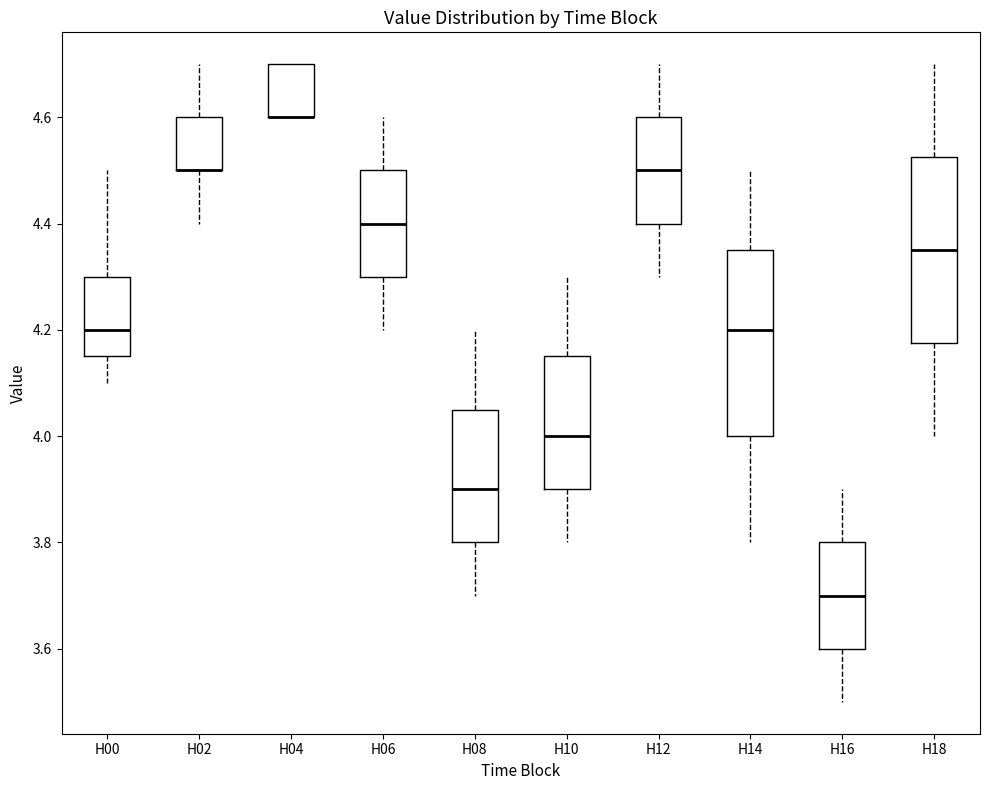

Reading left to right, transcribe this box plot: for each box, give where its median line is, the range the box spans, and where its two whiskers end, as read against the y-axis. The values are not printed on the chart, so give them approximately, as read against the axis.

H00: median 4.20, box 4.16 to 4.30, whiskers 4.10 to 4.50
H02: median 4.50 (drawn on the box's lower edge), box 4.50 to 4.60, whiskers 4.40 to 4.70
H04: median 4.60 (drawn on the box's lower edge), box 4.60 to 4.70, whiskers 4.60 to 4.70
H06: median 4.40, box 4.30 to 4.50, whiskers 4.20 to 4.60
H08: median 3.90, box 3.80 to 4.06, whiskers 3.70 to 4.20
H10: median 4.00, box 3.90 to 4.16, whiskers 3.80 to 4.30
H12: median 4.50, box 4.40 to 4.60, whiskers 4.30 to 4.70
H14: median 4.20, box 4.00 to 4.36, whiskers 3.80 to 4.50
H16: median 3.70, box 3.60 to 3.80, whiskers 3.50 to 3.90
H18: median 4.36, box 4.18 to 4.52, whiskers 4.00 to 4.70